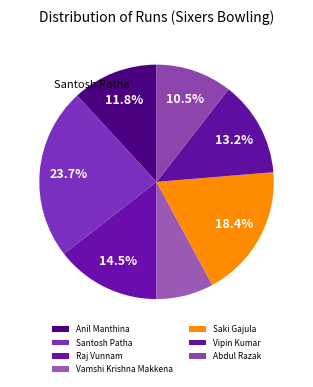

Is there a majority slice in this chart?

No